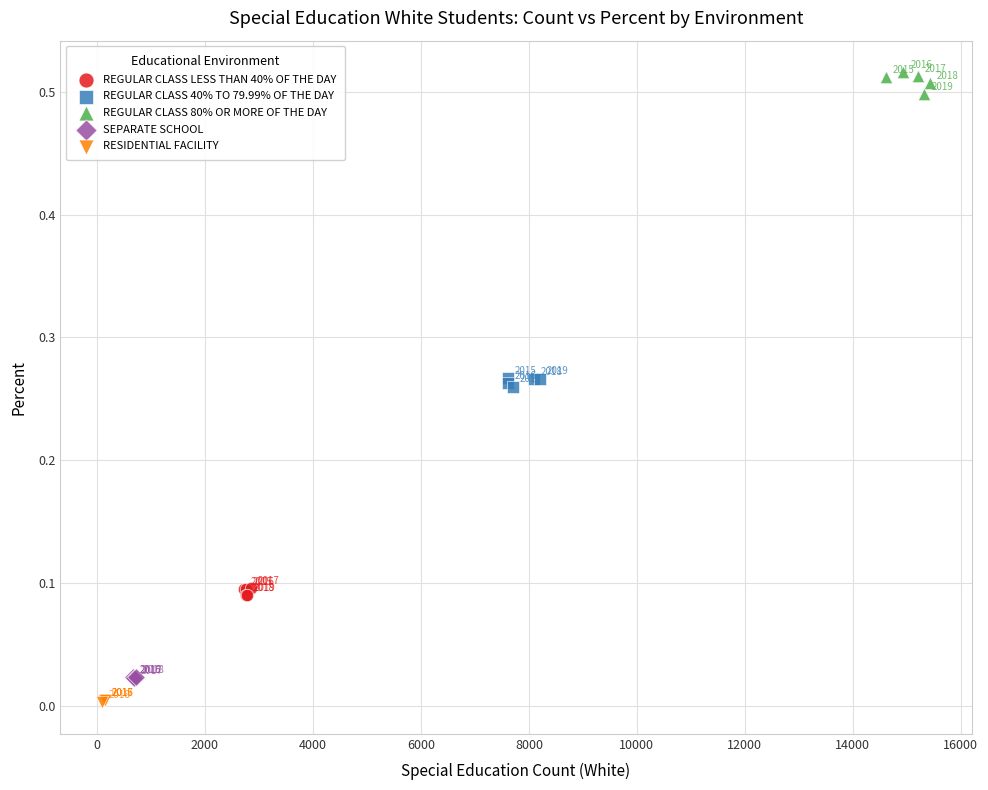

Which series reaches the minimum Y coordinate?

RESIDENTIAL FACILITY